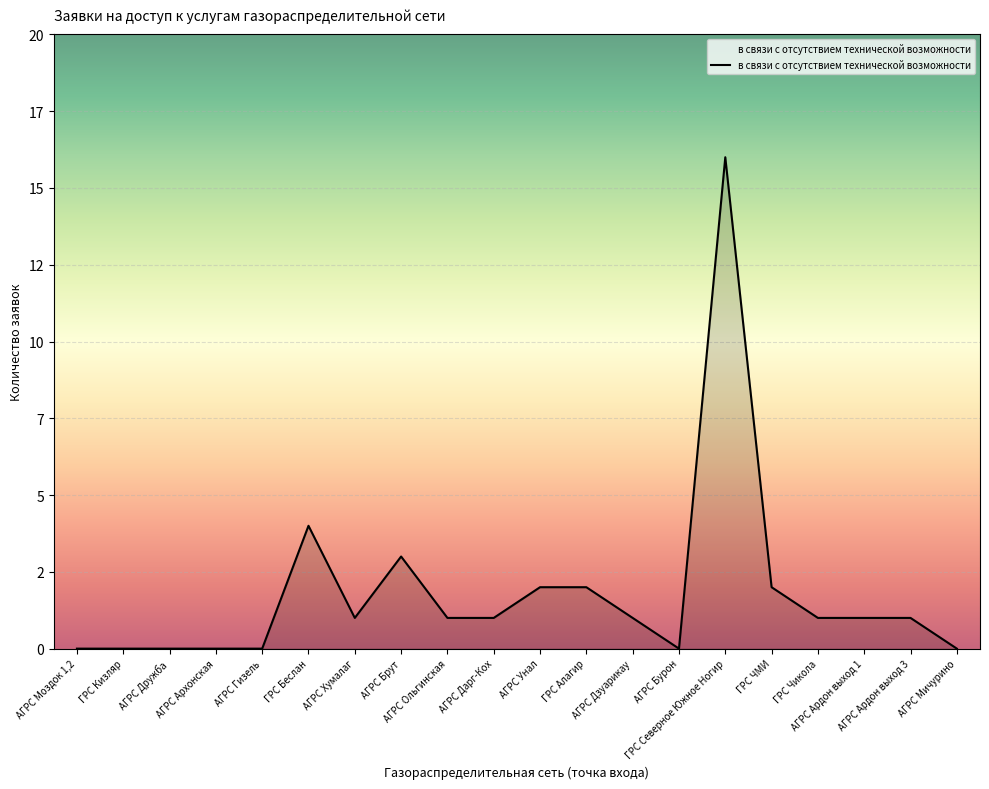

Where is the data nearest to the value 8?

ГРС Беслан